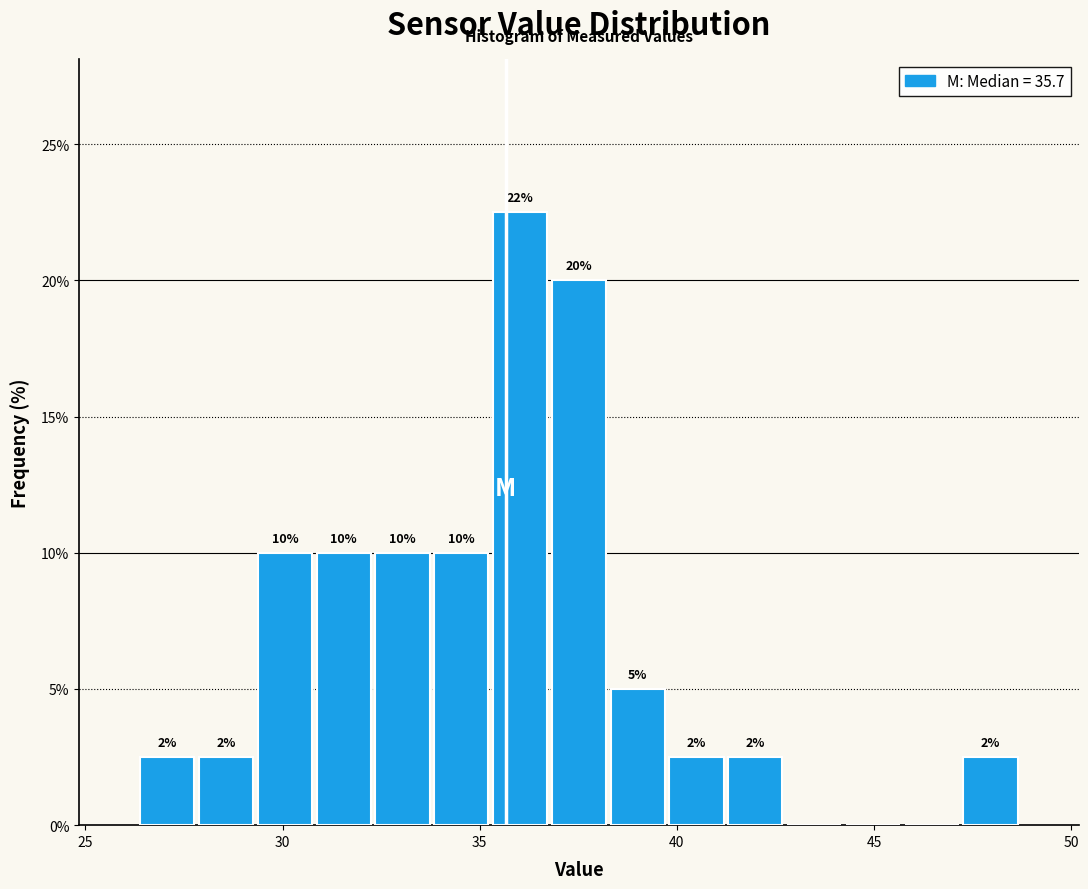

Read against the x-axis, roughly where is the centre of the tallest bar?

36.0